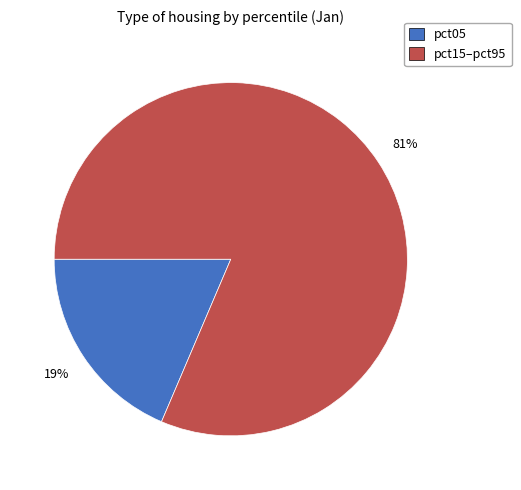

Which has a higher value, pct15–pct95 or pct05?

pct15–pct95